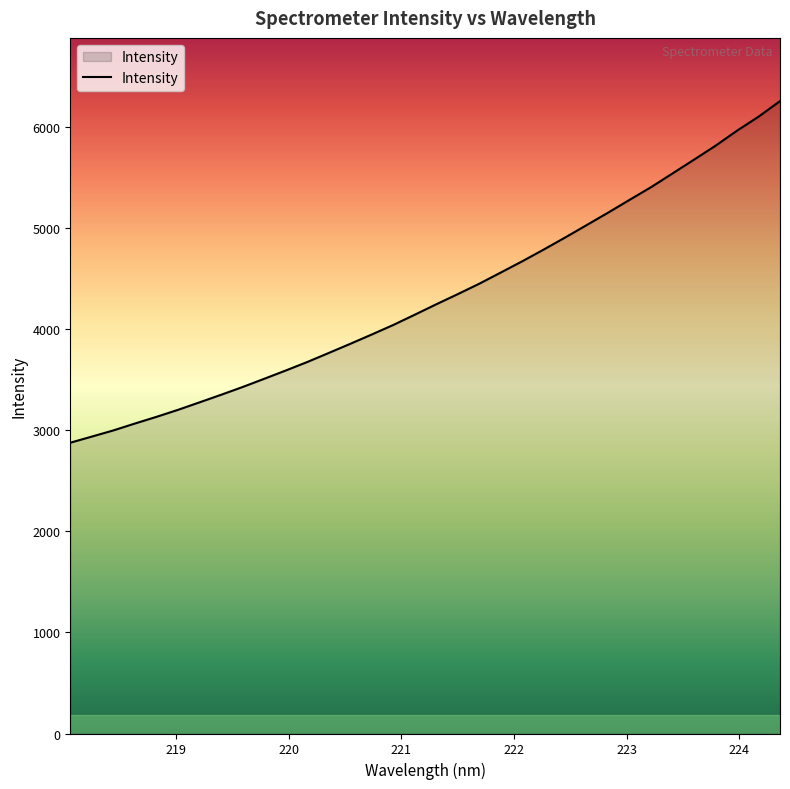

How many lines are shown in the chart?

1